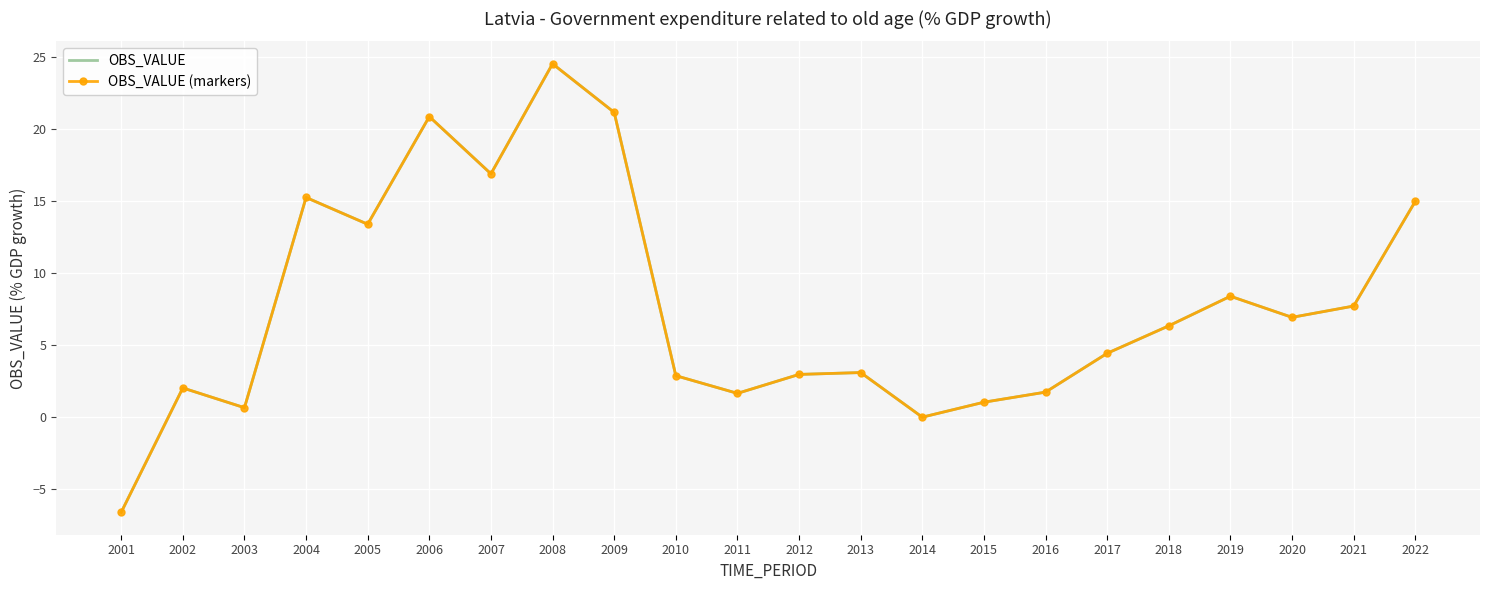

What is the average value of the OBS_VALUE (markers) series?

7.7